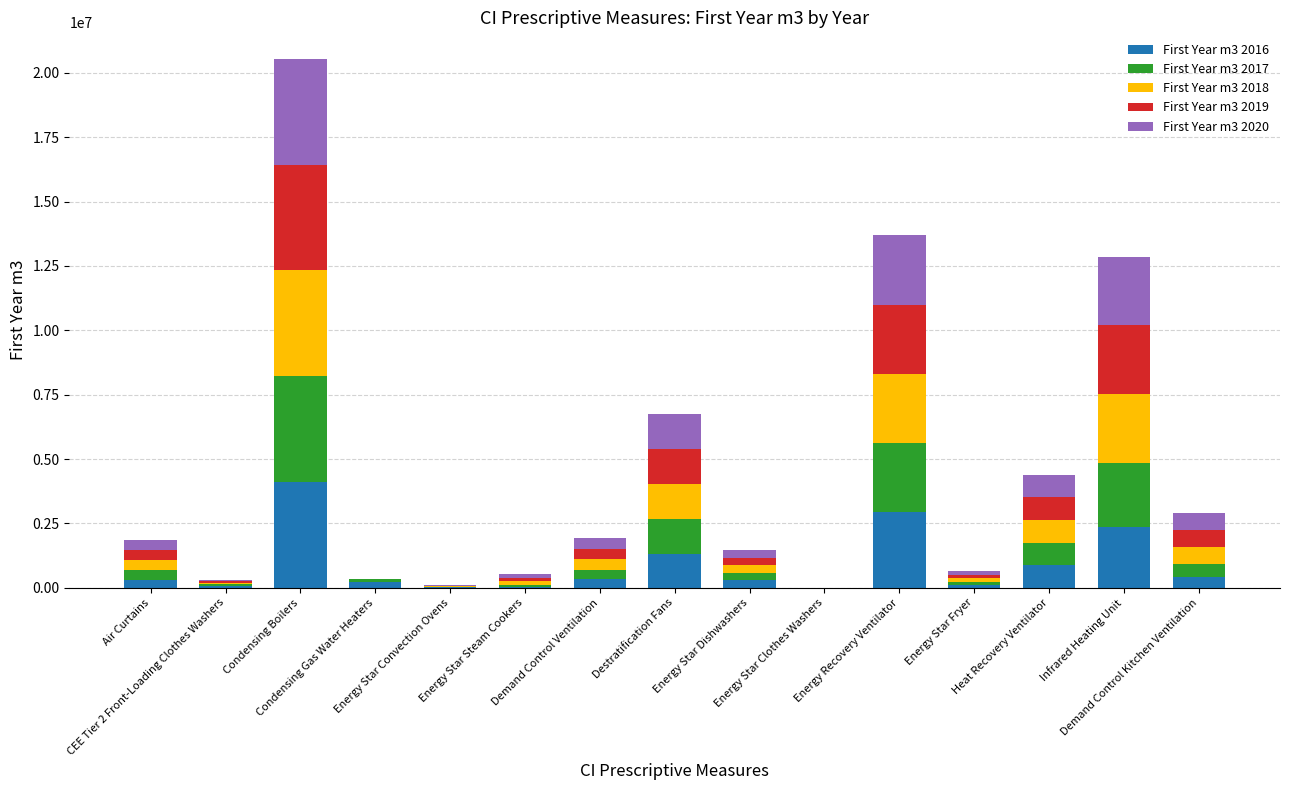

What is the maximum value for First Year m3 2016?

4110024.2